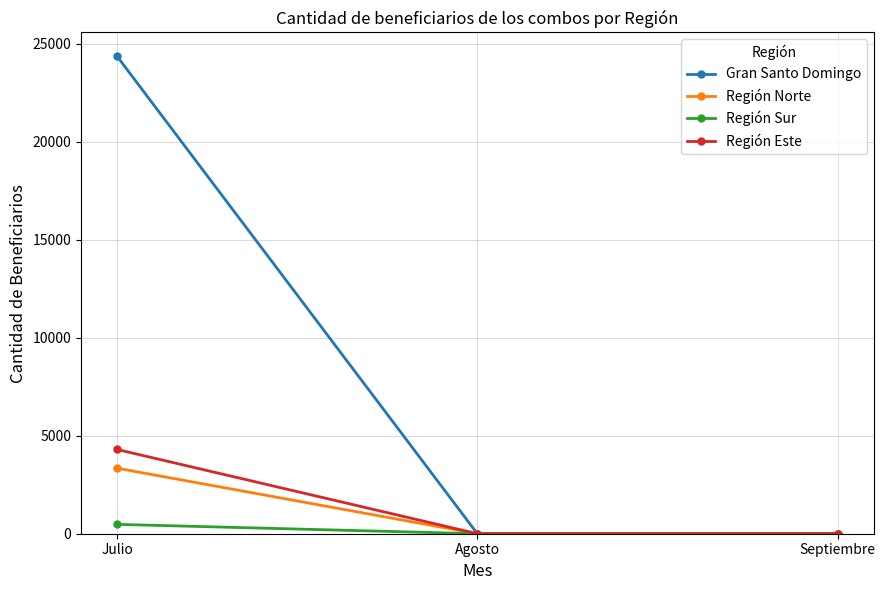

Which series has the widest spread of values?

Gran Santo Domingo